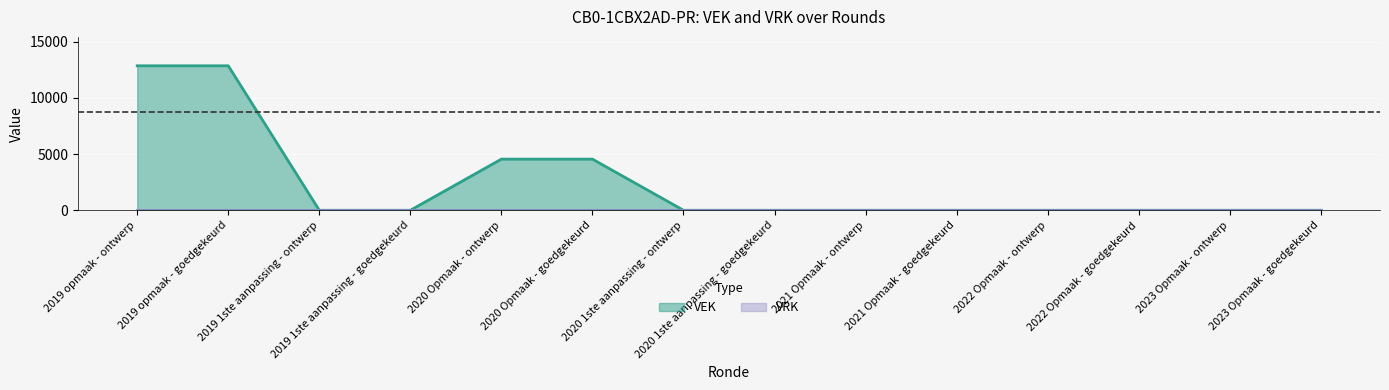

What is the label of the 3rd point from the left?

2019 1ste aanpassing - ontwerp